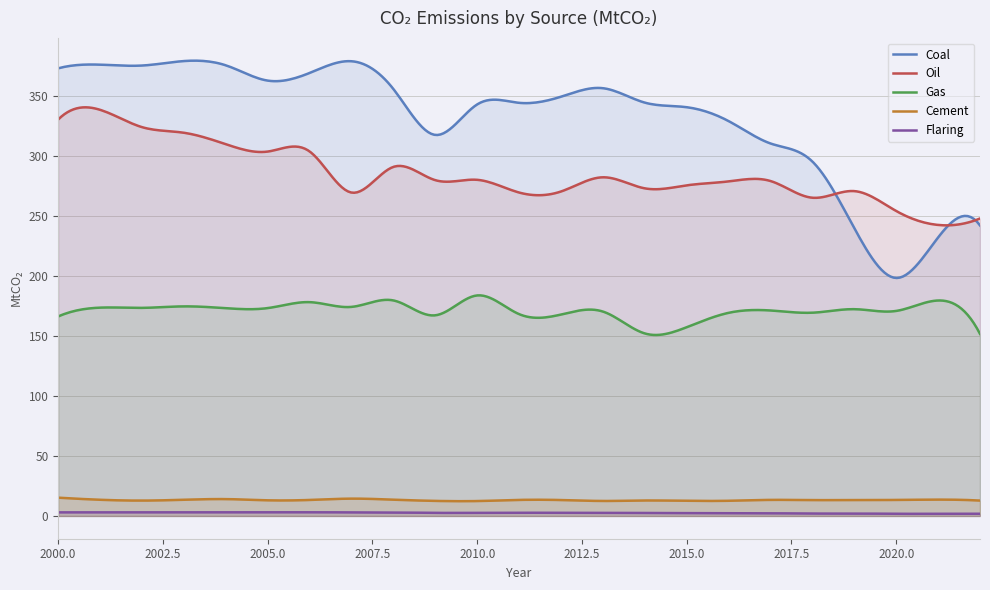

Where is Gas nearest to the value 167?

2009